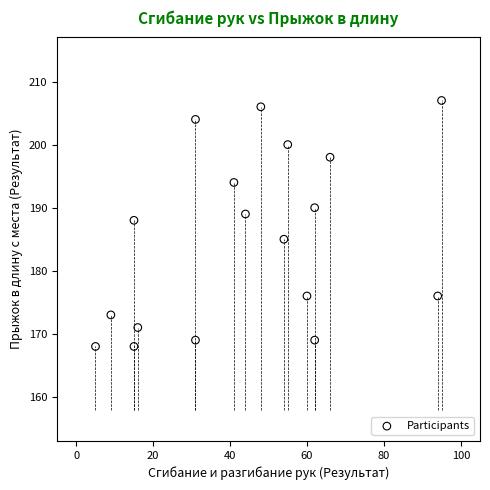

What is the range of Y values (max minus min)?

39